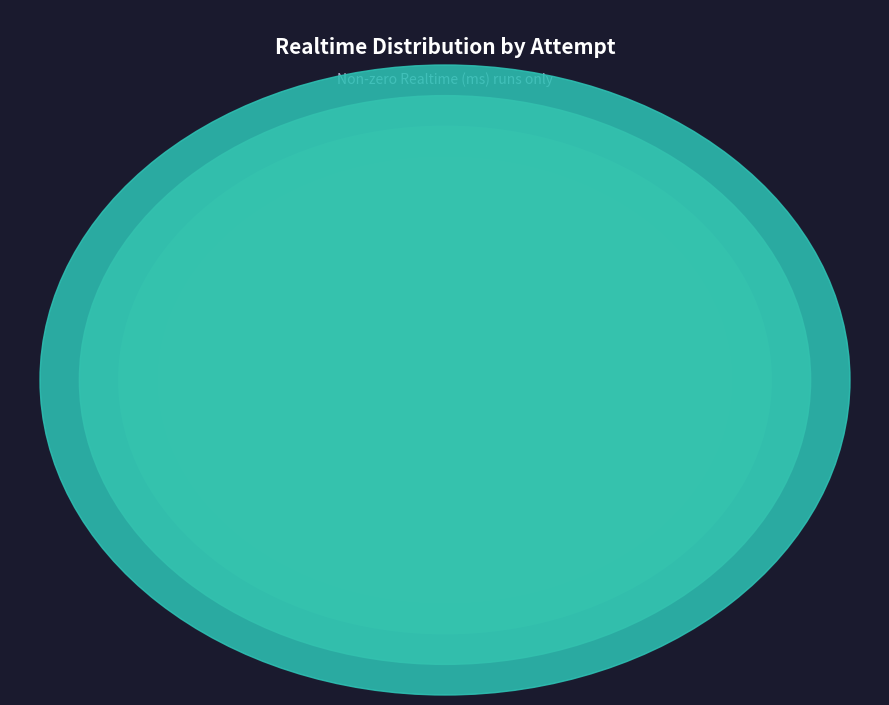

True or false: Attempt 28 accounts for 10% of the total.

True